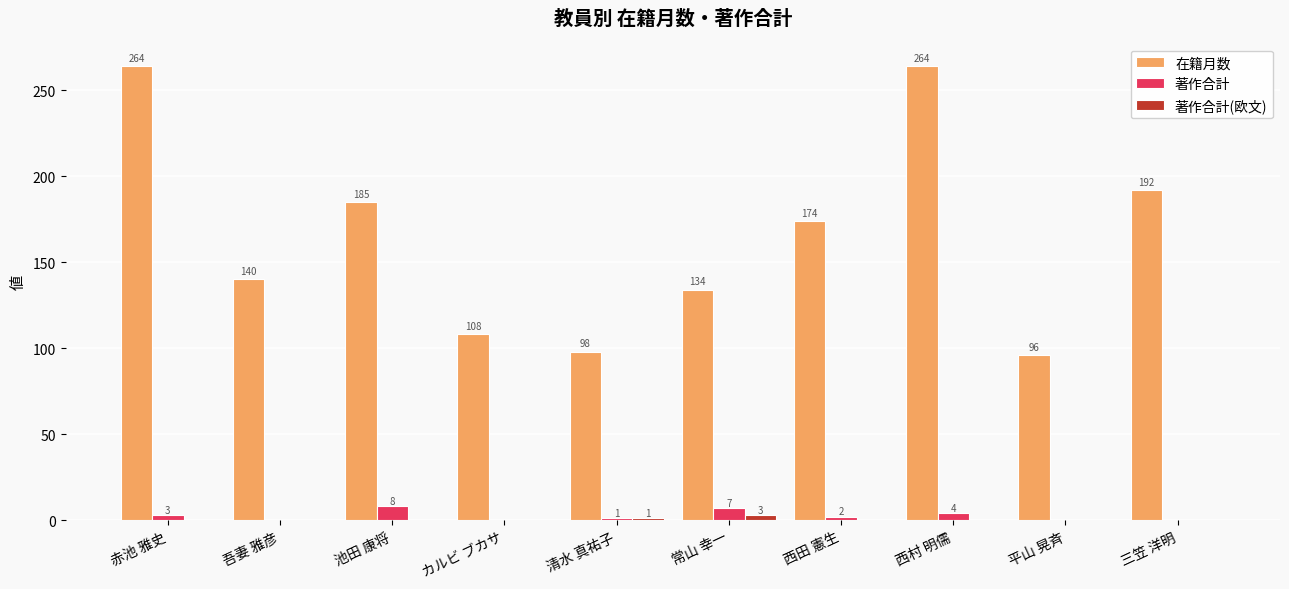

What is the approximate value of 著作合計 at 常山 幸一?

7